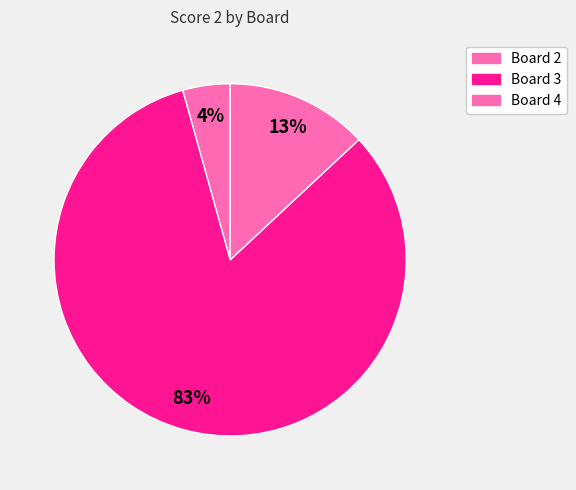

What is the largest slice in the pie chart?

Board 3